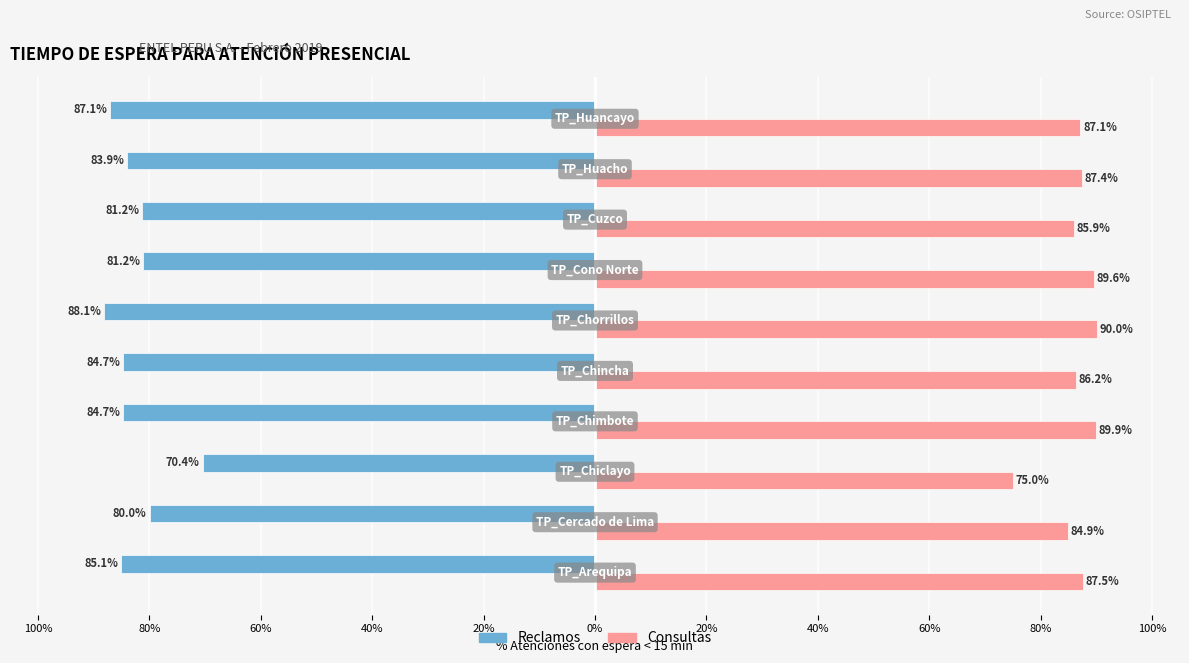

What are all the series names shown in the legend?

Reclamos, Consultas